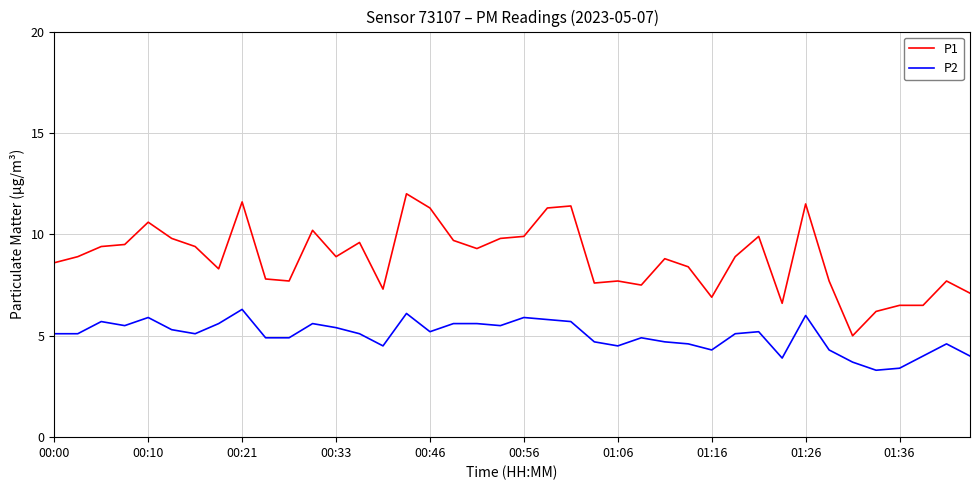

True or false: P1 and P2 intersect in this chart.

False